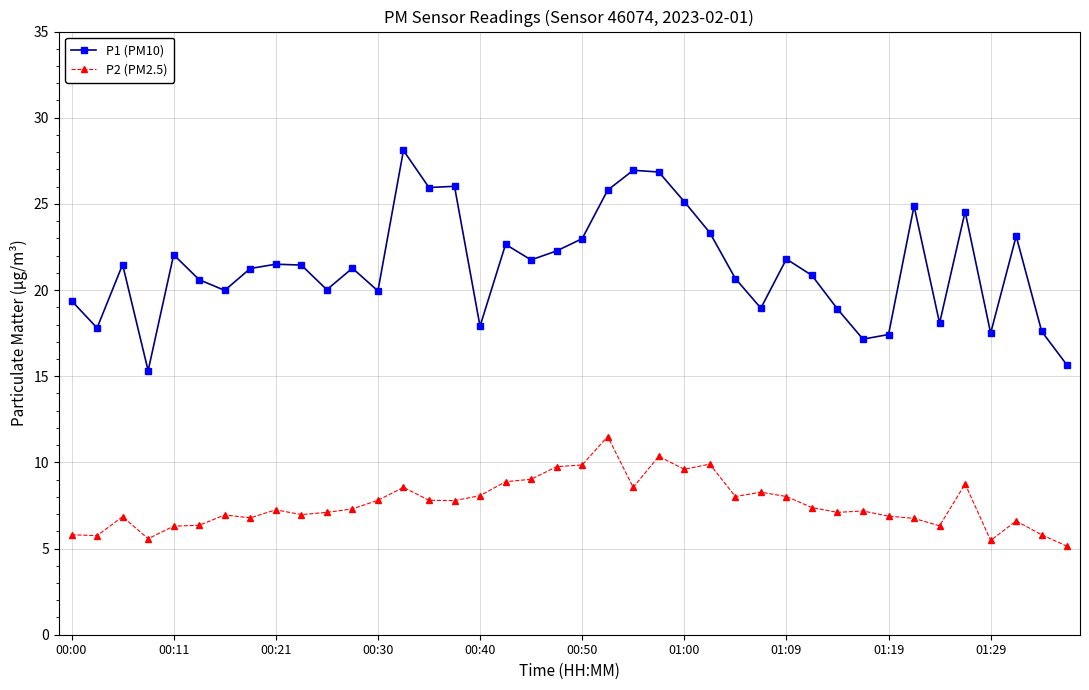

What is the sum of all P1 (PM10) values?

854.8